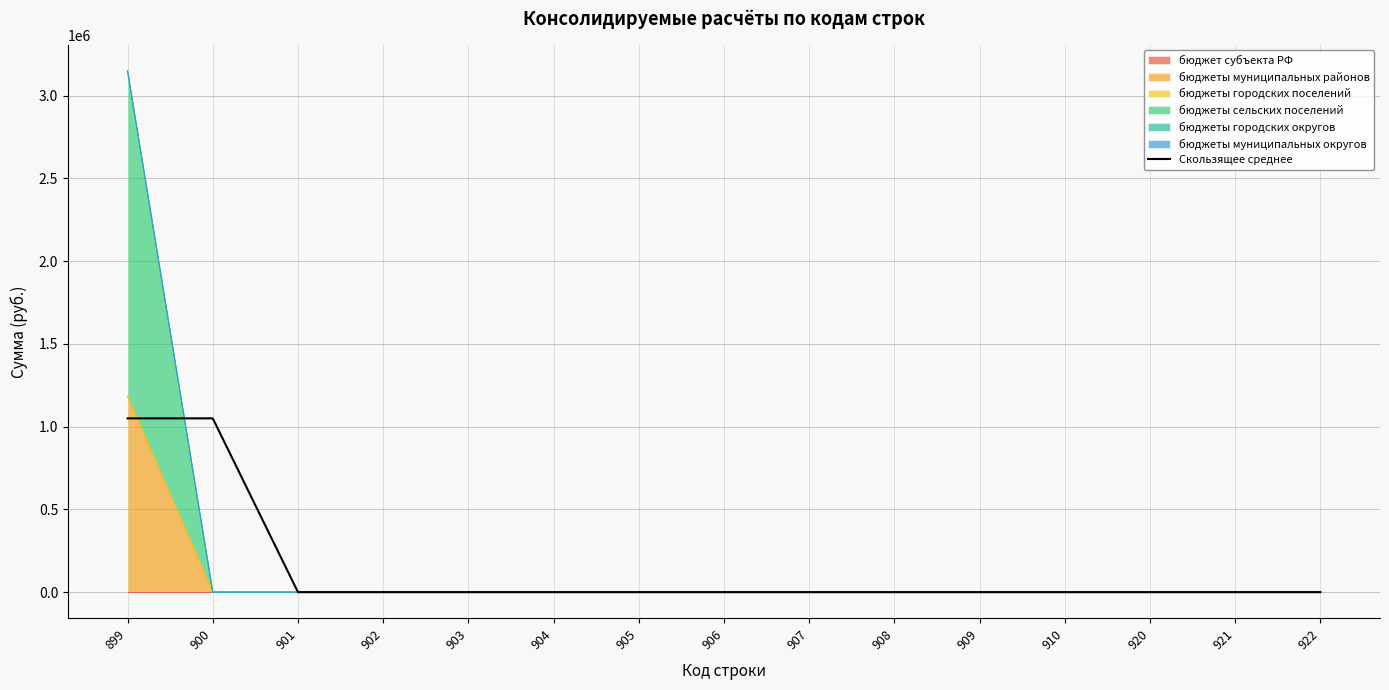

Reading left to right, list all the values displayed in this chart.

1049810.7	1049810.7	0.0	0.0	0.0	0.0	0.0	0.0	0.0	0.0	0.0	0.0	0.0	0.0	0.0